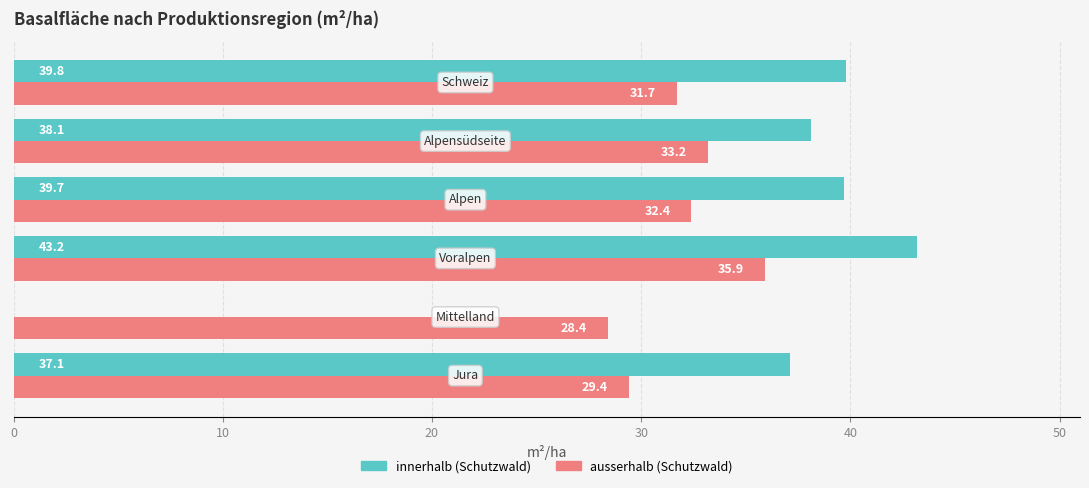

What is the greatest value displayed?

43.2